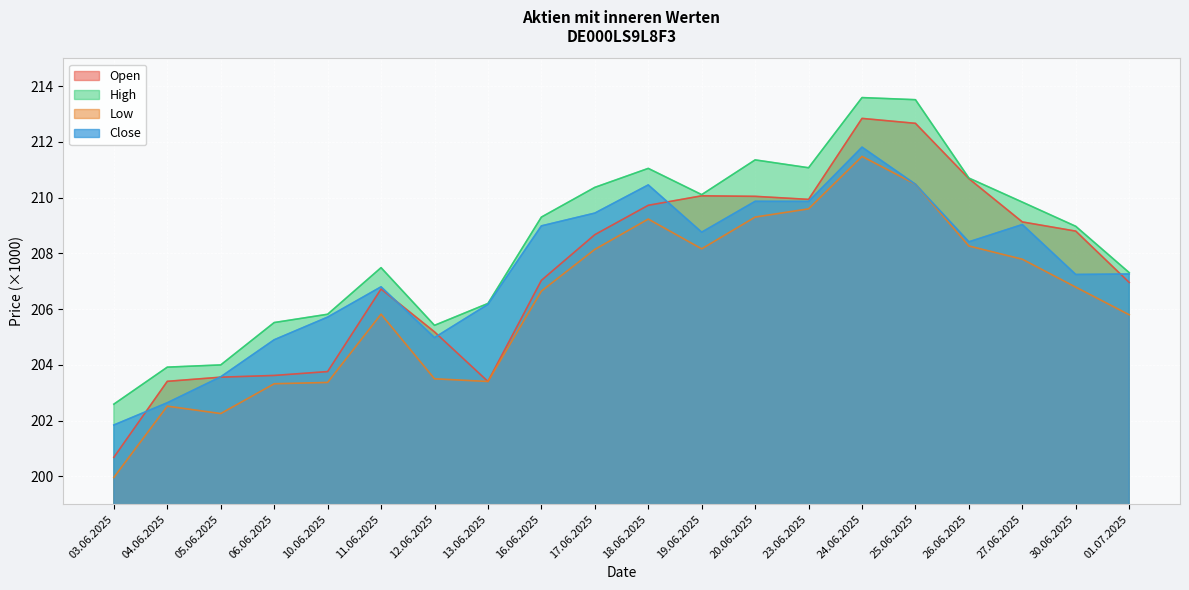

Between 03.06.2025 and 18.06.2025, which is larger?

18.06.2025